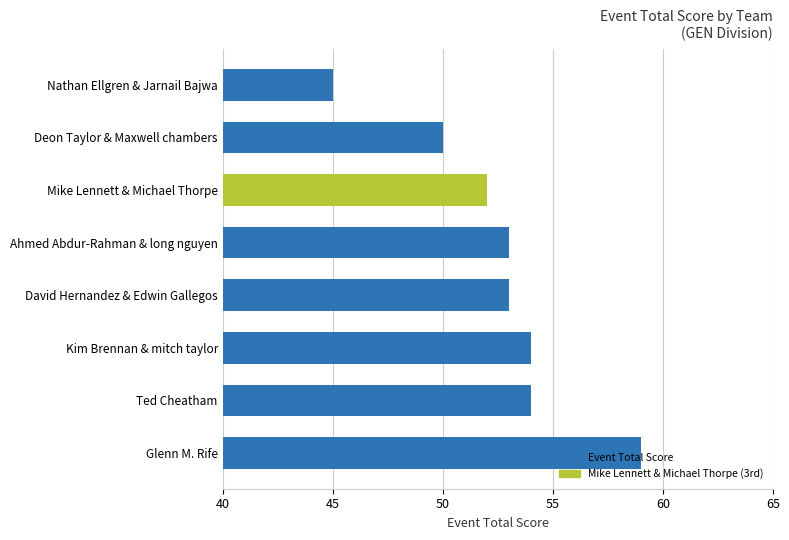

What is the ratio of the value at Ted Cheatham to the value at David Hernandez & Edwin Gallegos?

1.0